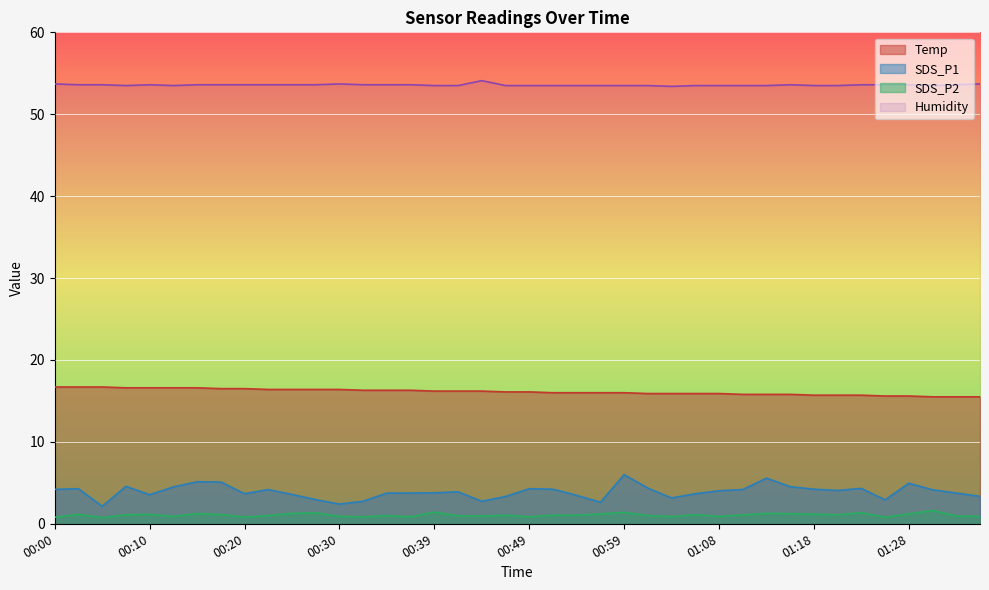

True or false: SDS_P1 and Humidity cross at least once.

False